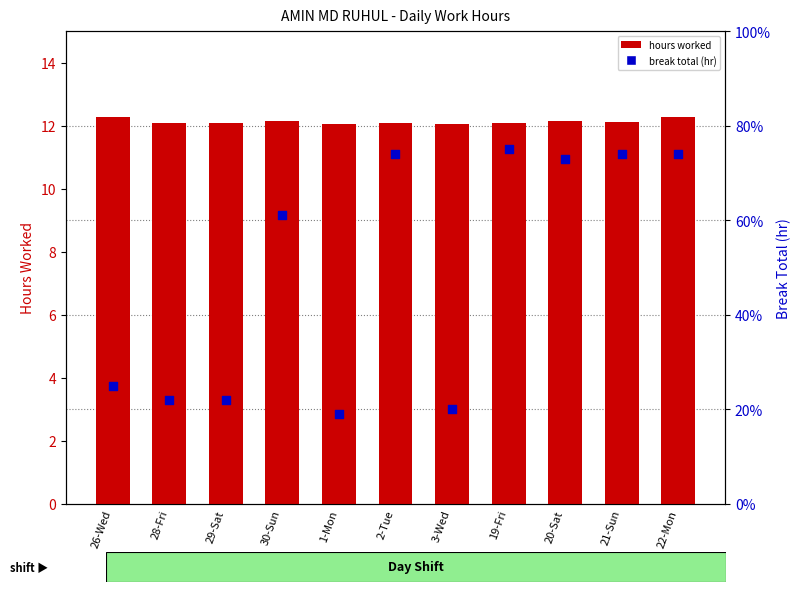

Which series has the largest Y range (max minus min)?

break total